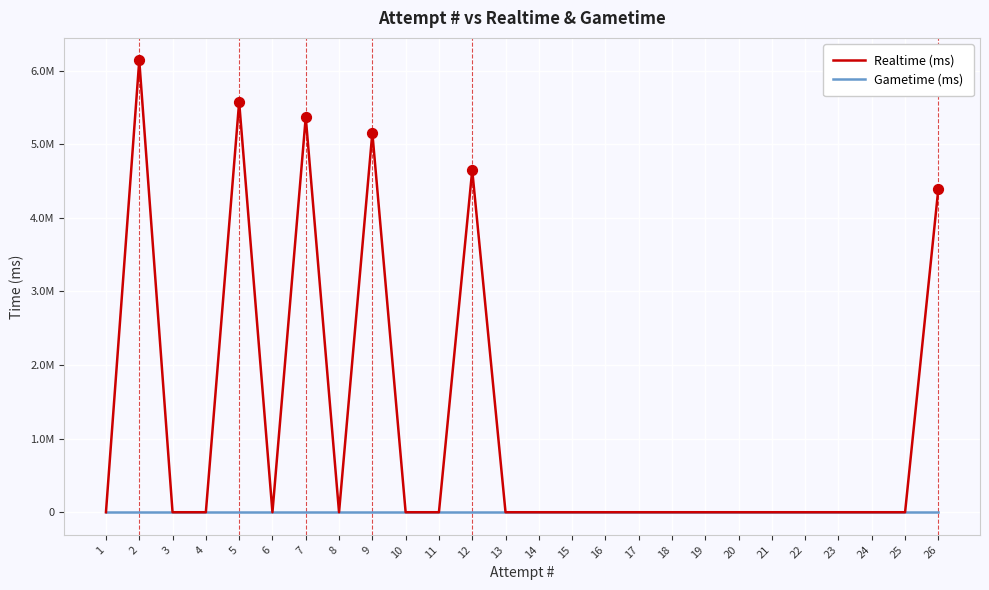

What are all the series names shown in the legend?

Realtime (ms), Gametime (ms)